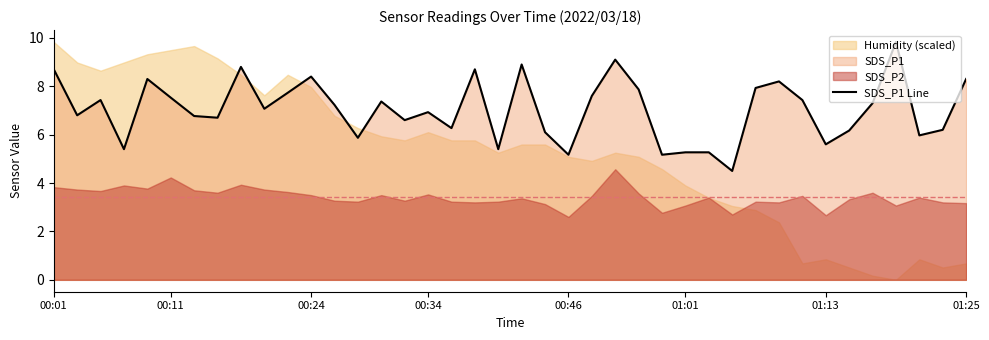

How many lines are shown in the chart?

1